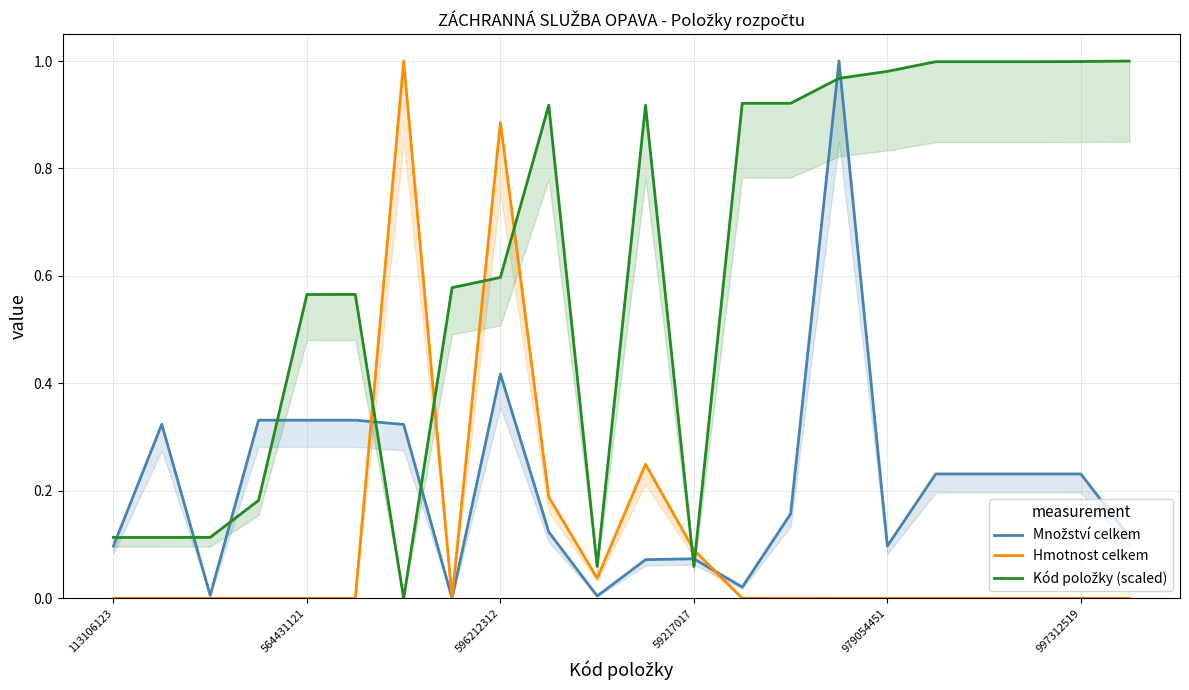

Which series has the largest total across all categories?

Kód položky (scaled)